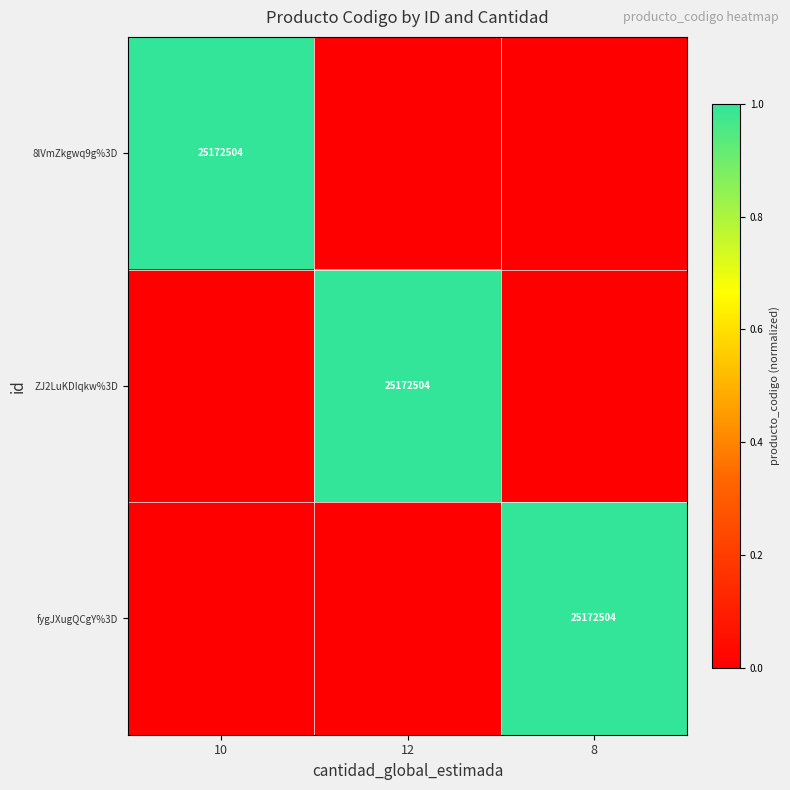

The value of ZJ2LuKDIqkw%3D at 12 is 25172504. True or false?

True